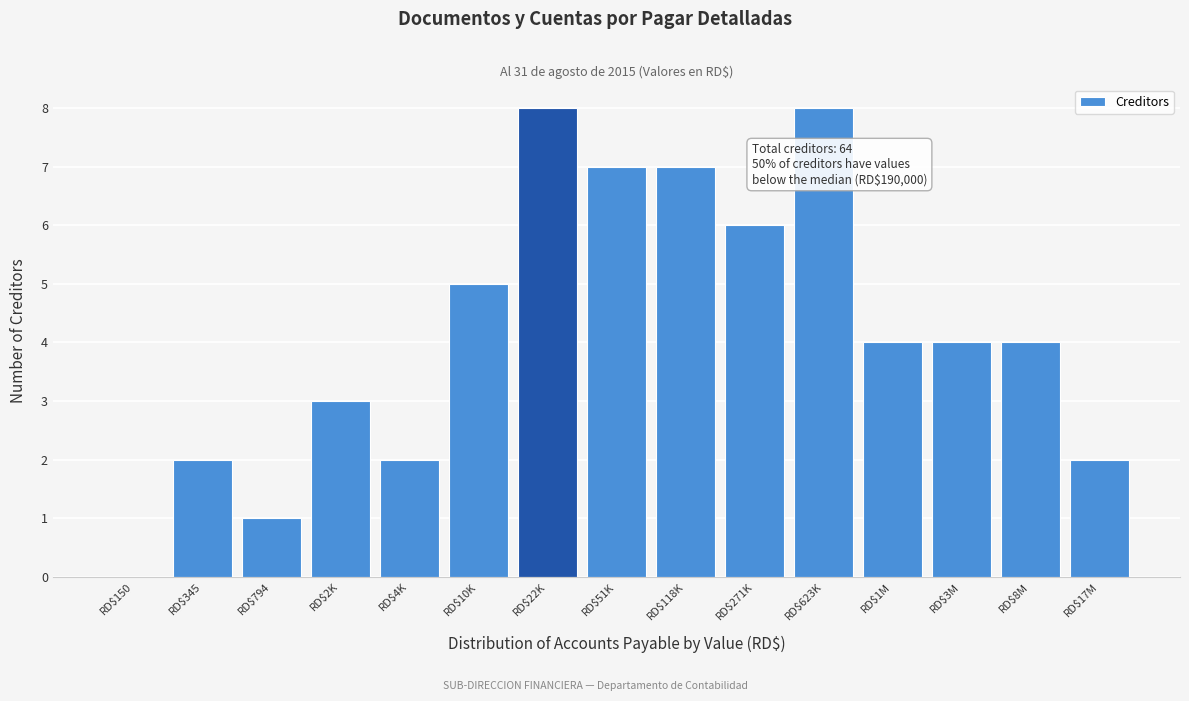

What is the maximum value shown in the chart?

8